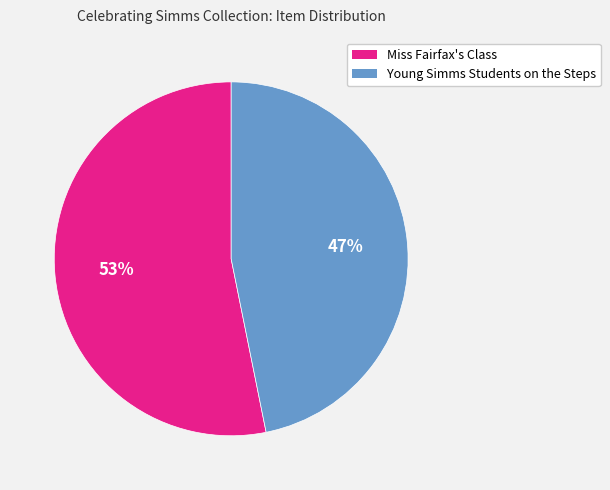

What percentage is the Young Simms Students on the Steps slice, to the nearest percent?

47%